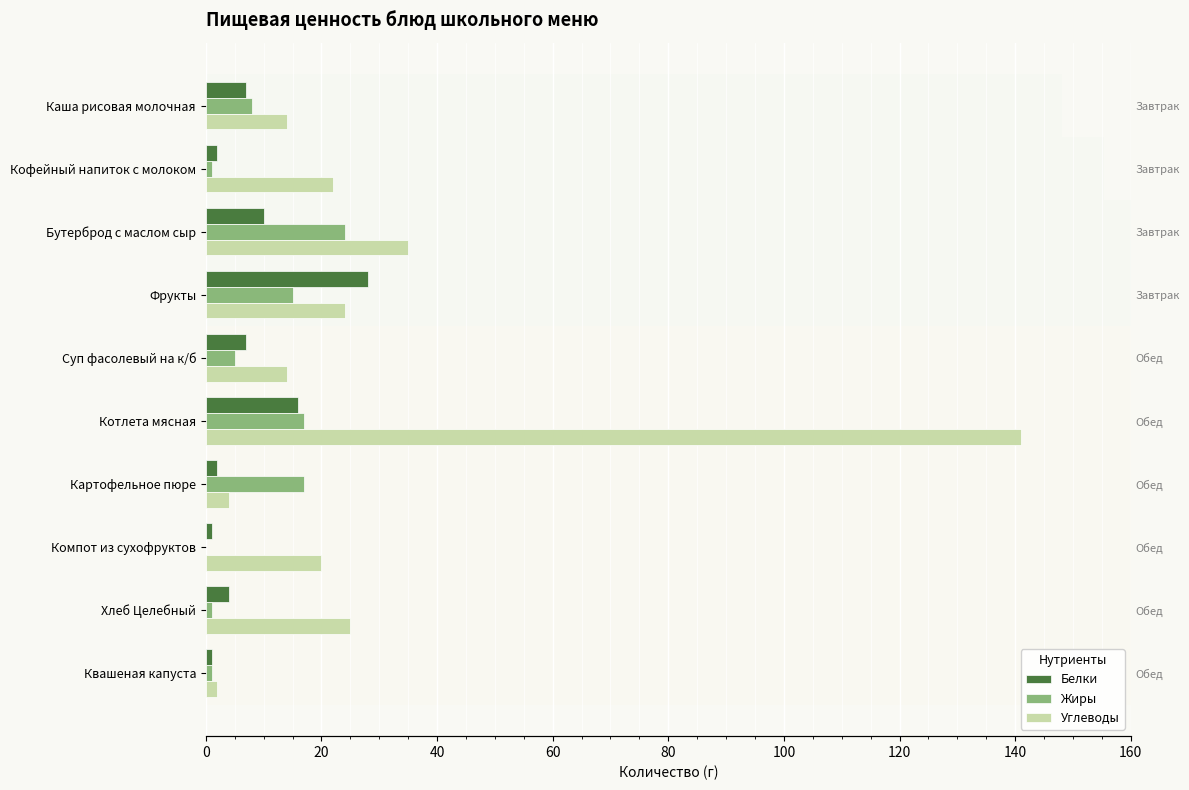

How many values in Жиры are above zero?

9